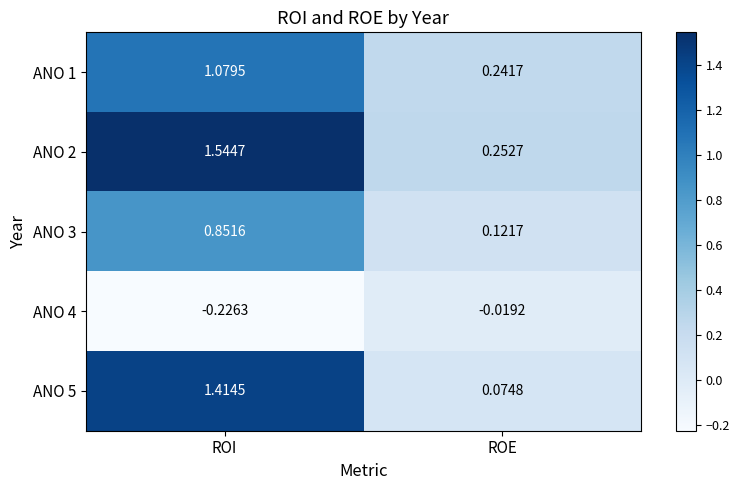

At which category is the sum across all series the highest?

ROI